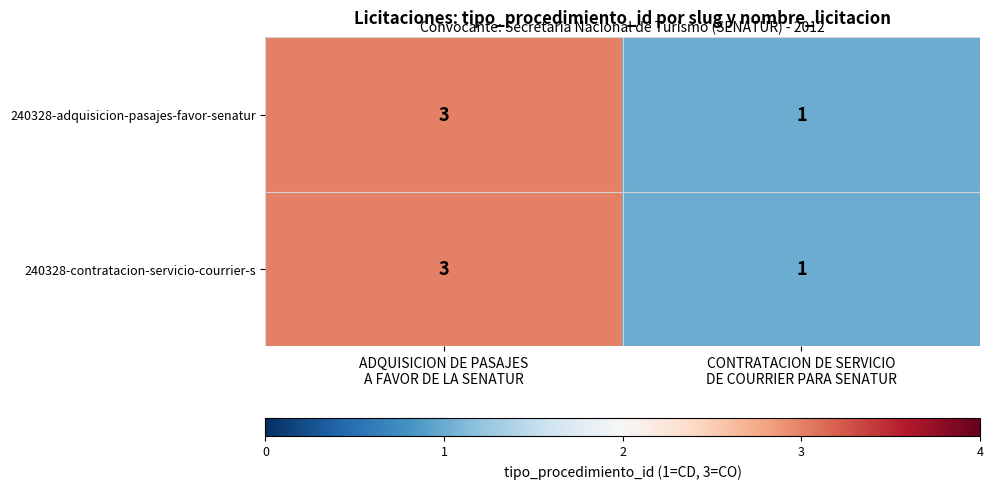

At how many categories does at least one series exceed 2?

1